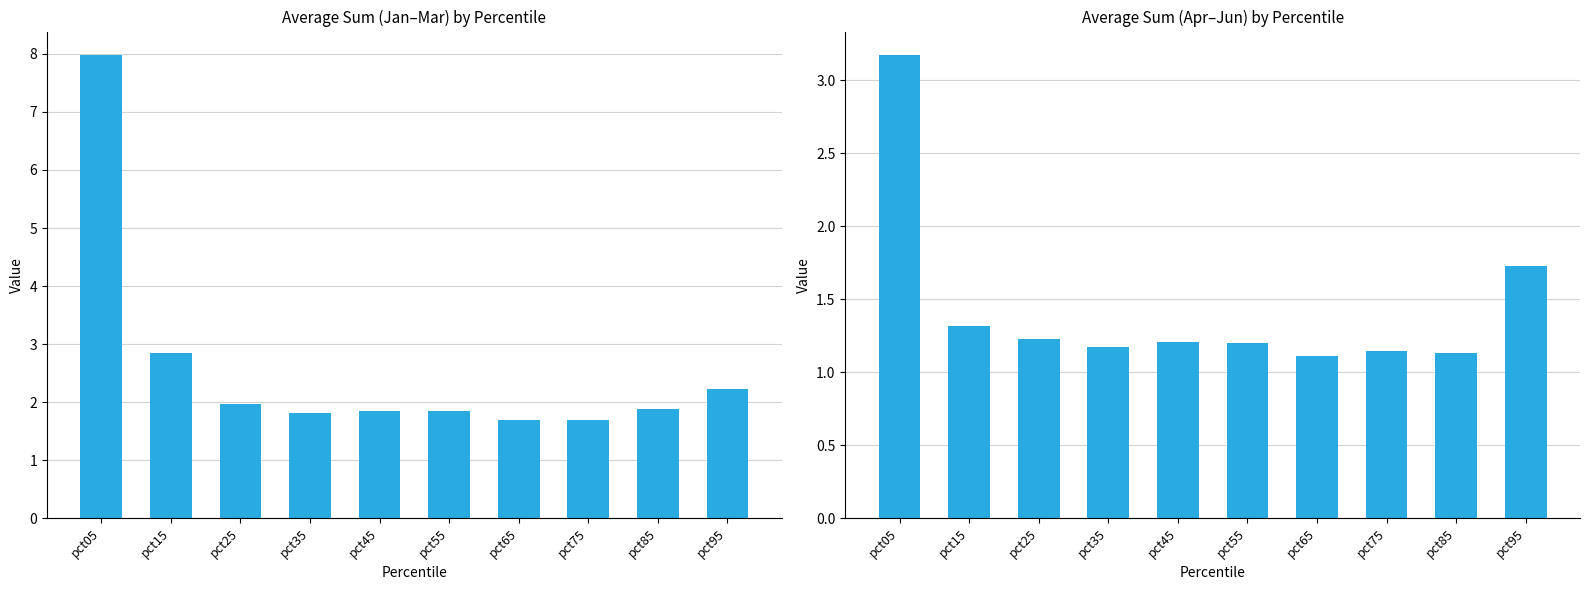

How many bars are there in total?

20